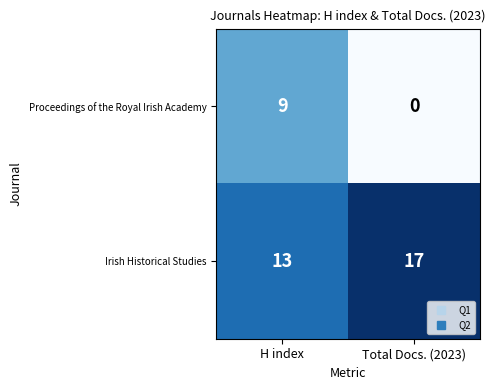

The Irish Historical Studies series shows 17 at Total Docs. (2023). True or false?

True